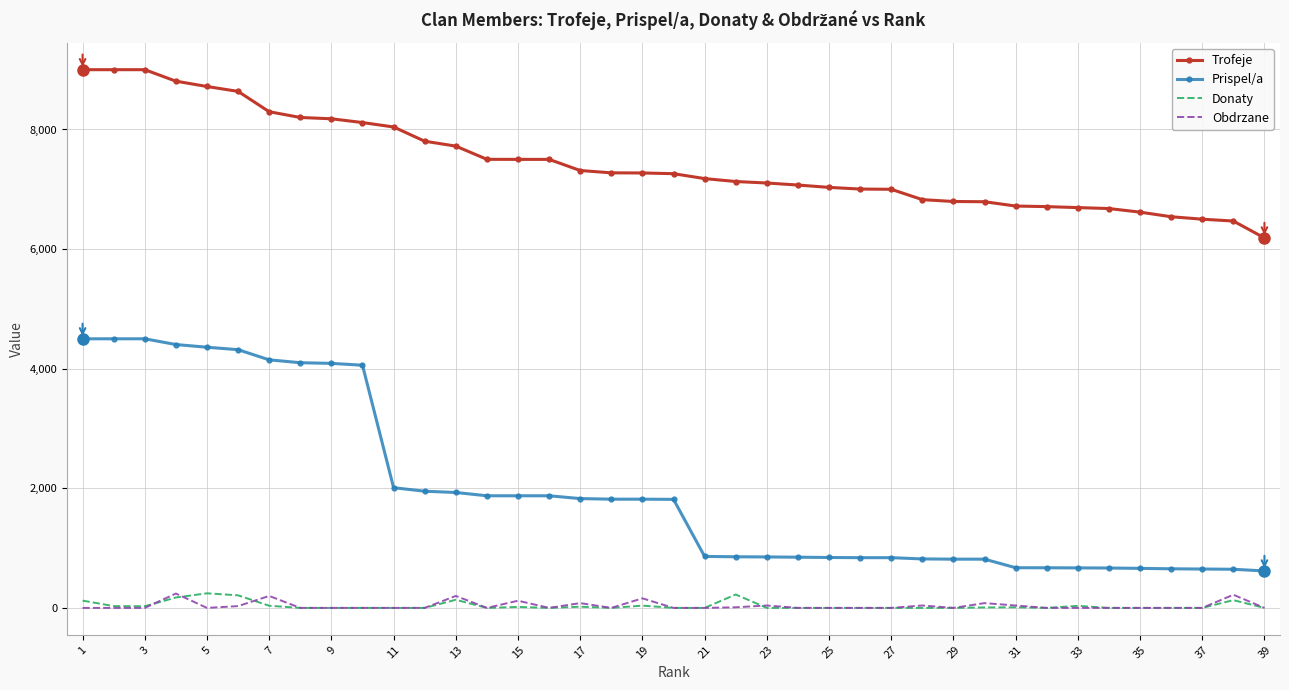

Which series has the largest total across all categories?

Trofeje